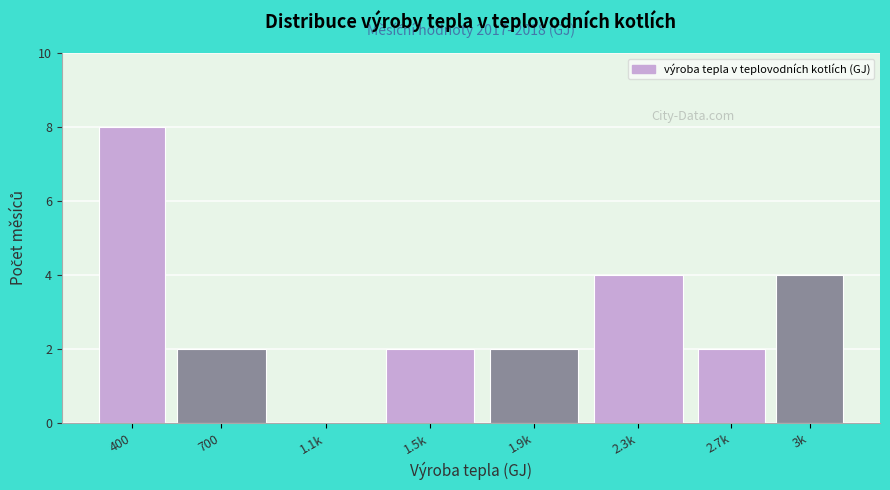

Reading left to right, what are all the values shown in this chart?

400=8	700=2	1.1k=0	1.5k=2	1.9k=2	2.3k=4	2.7k=2	3k=4